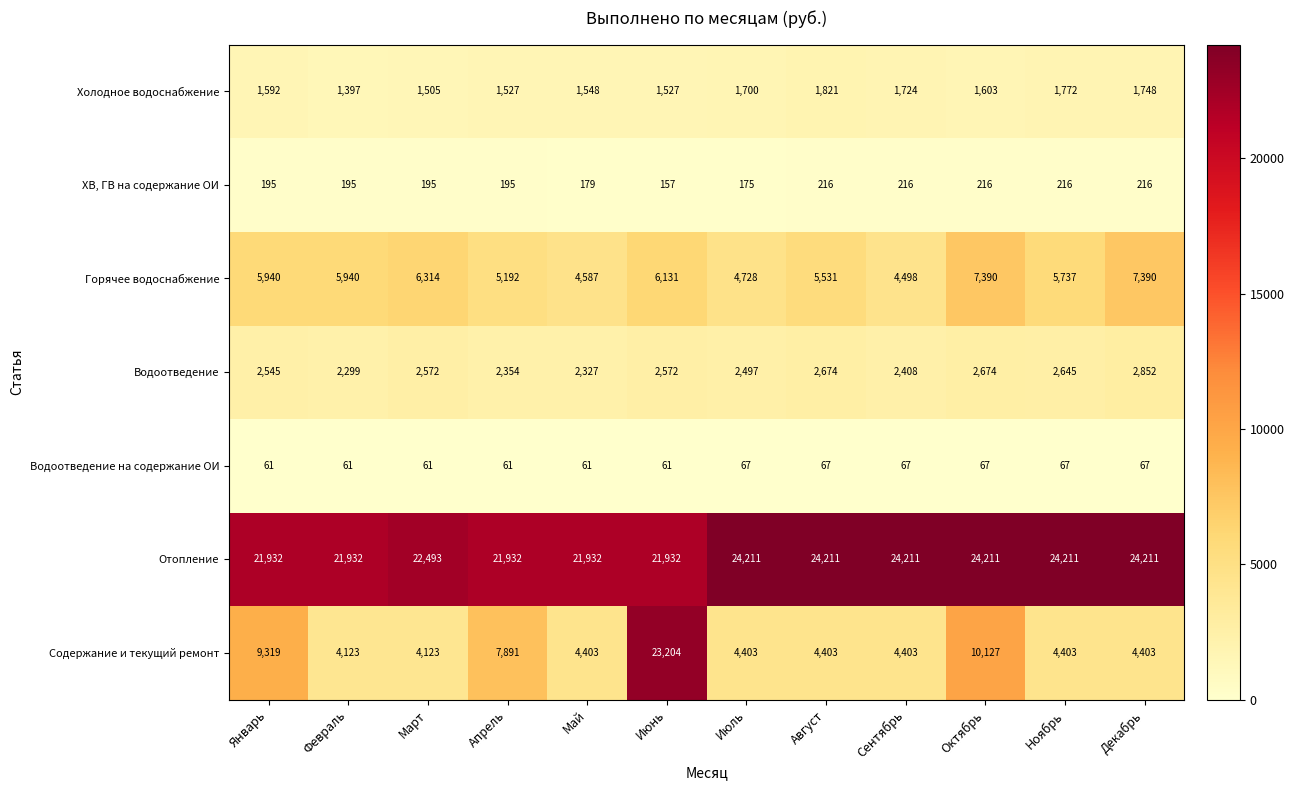

Is it true that Отопление equals 24211 at Сентябрь?

True